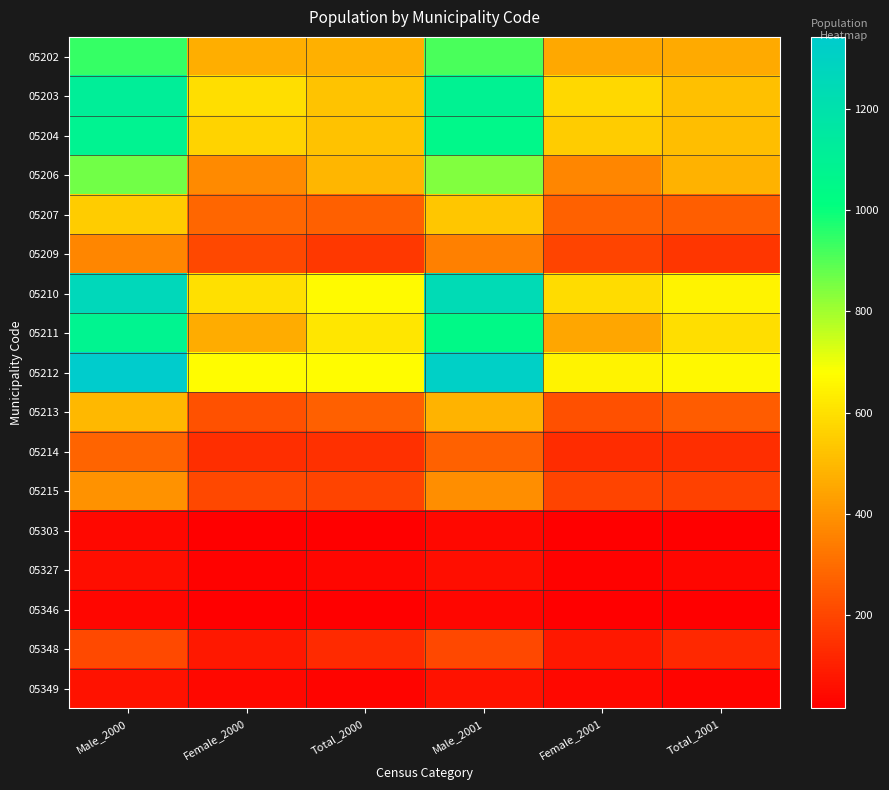

At which category is the sum across all series the highest?

Male_2000